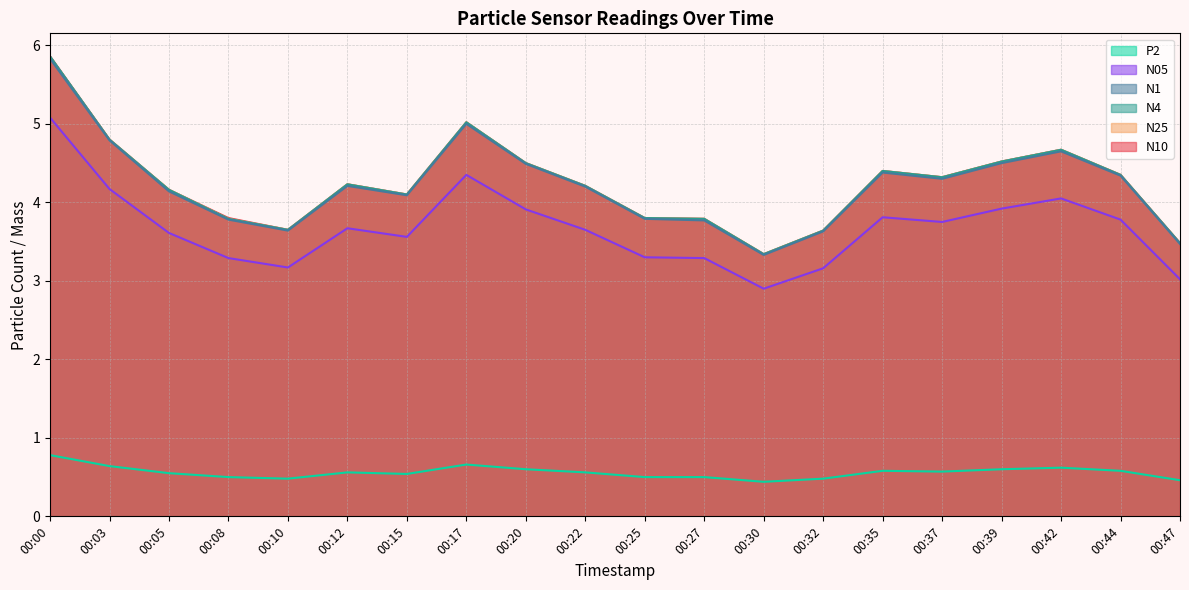

What is the total value across all series at 00:03?

24.0